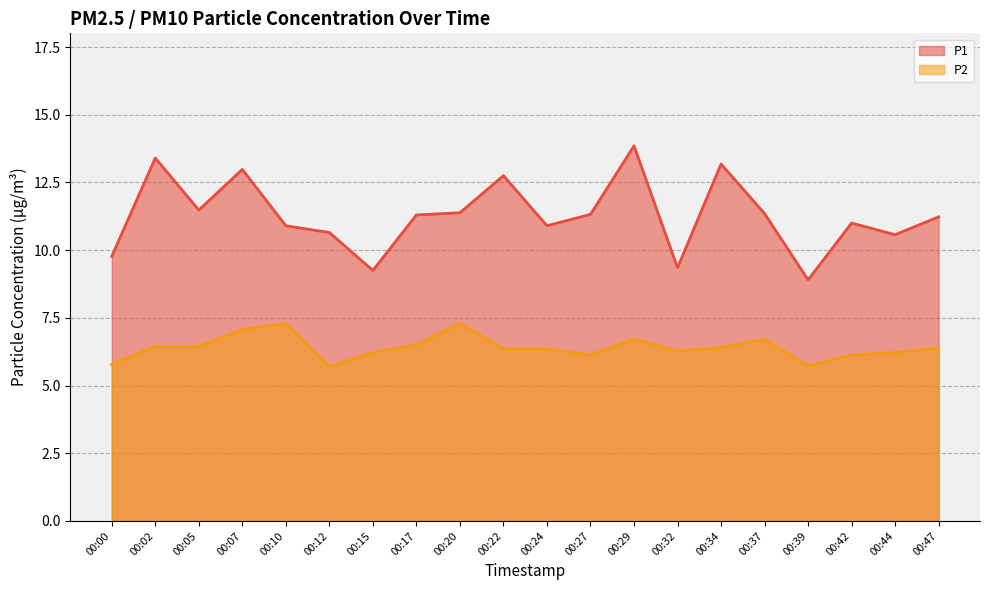

Is it true that P2 equals 11.9 at 00:07?

False